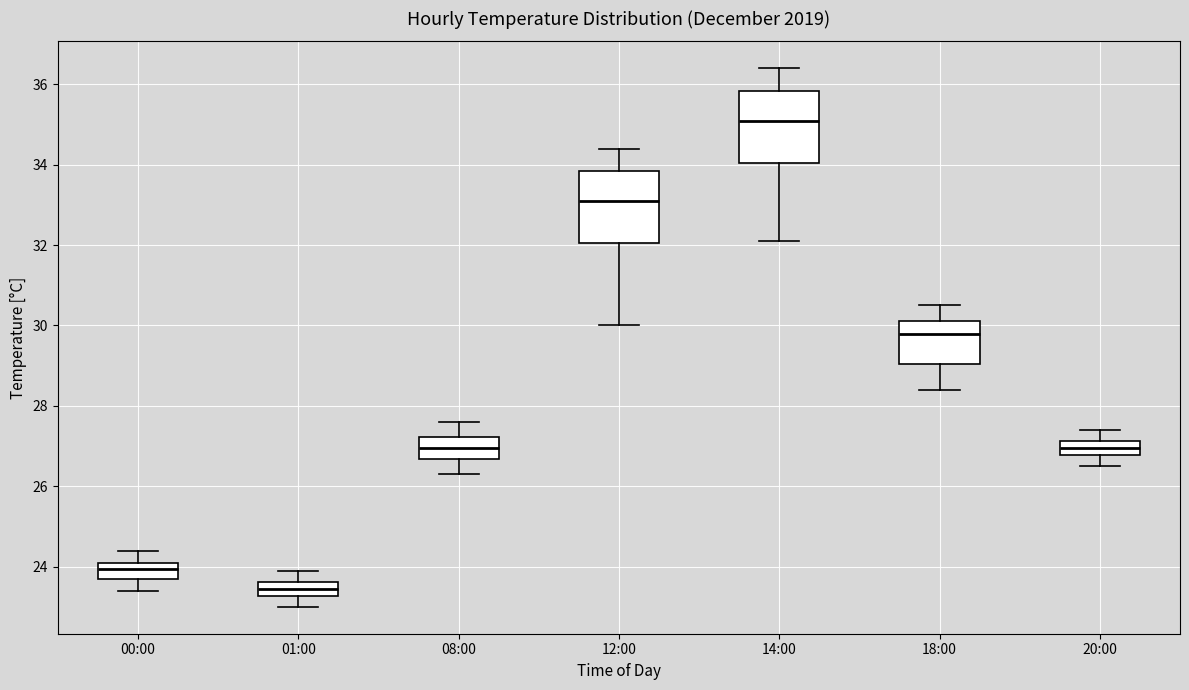

Where does the lower whisker of the box for 01:00 end on the y-axis? The values are not printed on the chart, so give them approximately, as read against the axis.

23.0